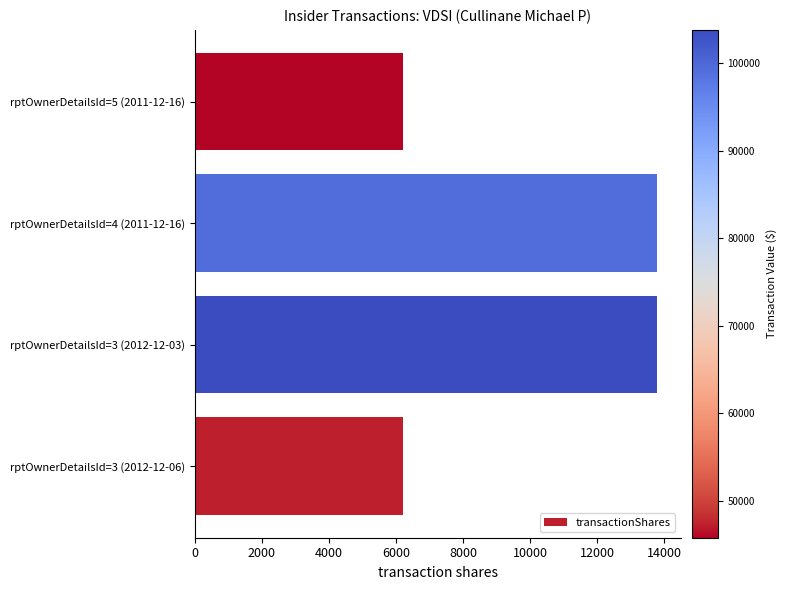

What is the change in value from rptOwnerDetailsId=3 (2012-12-03) to rptOwnerDetailsId=5 (2011-12-16)?

-7584